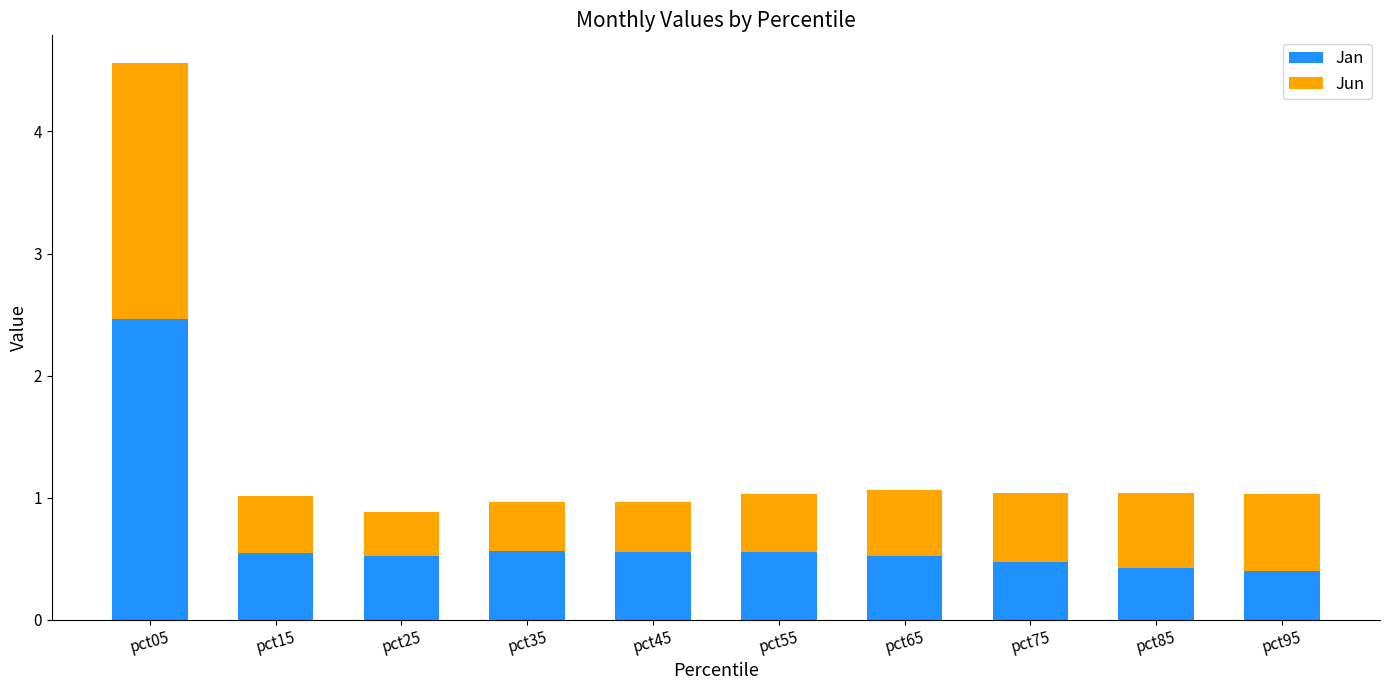

Count the number of data series in this chart.

2